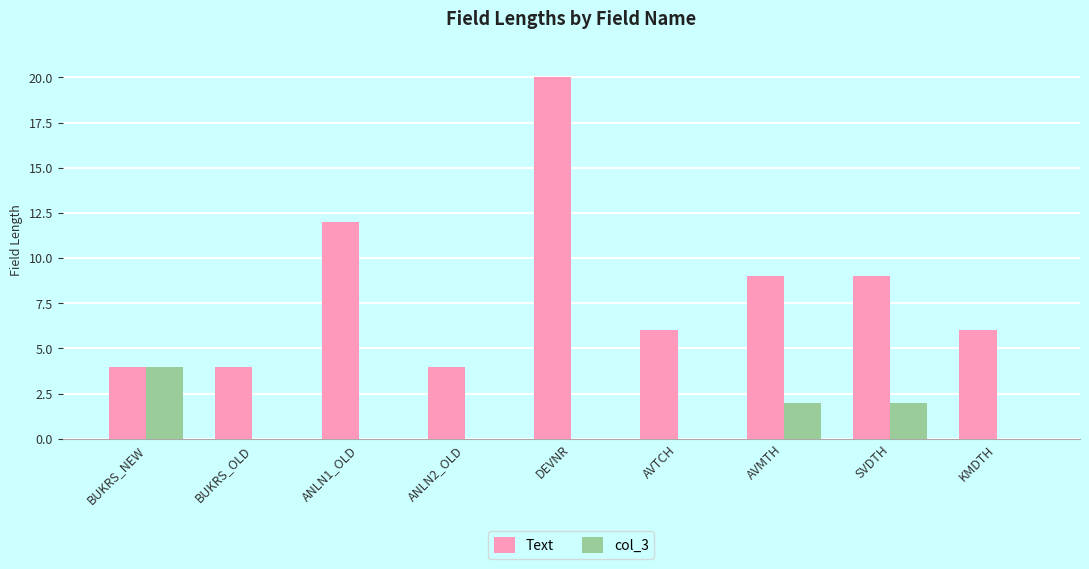

Between ANLN1_OLD and ANLN2_OLD, which series saw the biggest shift?

Text